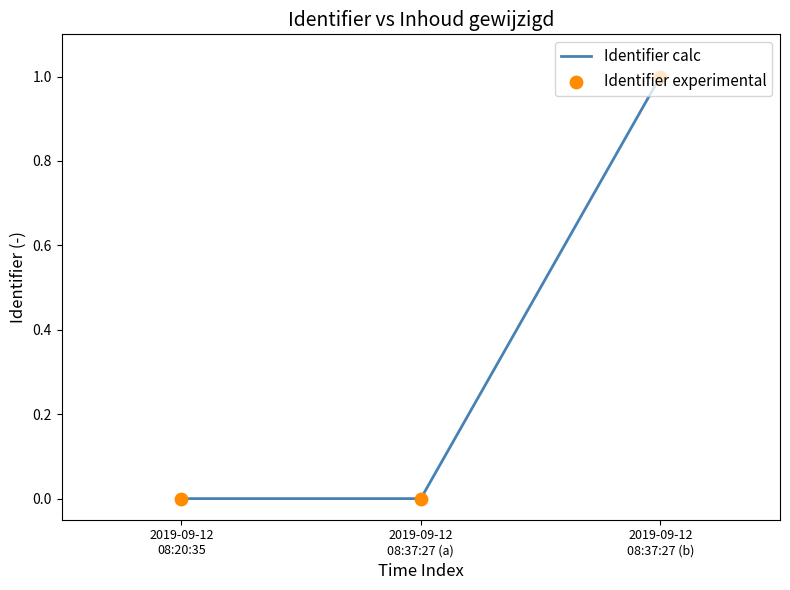

What is the change in value from 2019-09-12 08:37:27 (a) to 2019-09-12 08:37:27 (b)?

+1